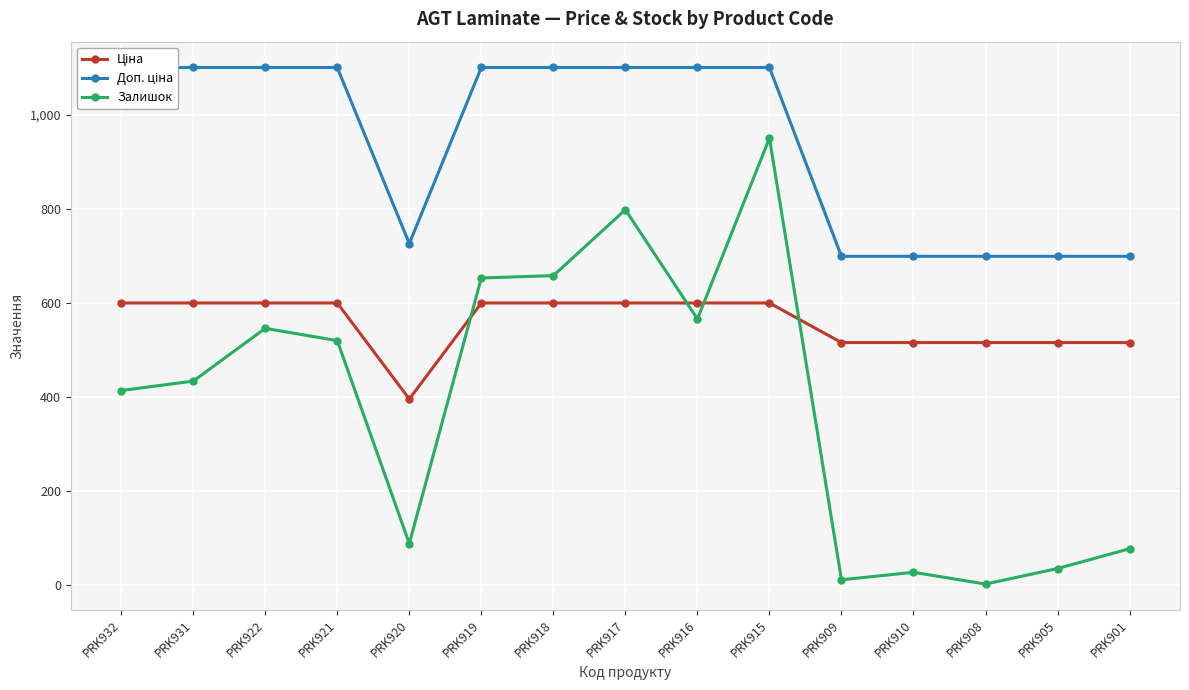

List the series in order of their overall mean, lowest first.

Залишок, Ціна, Доп. ціна